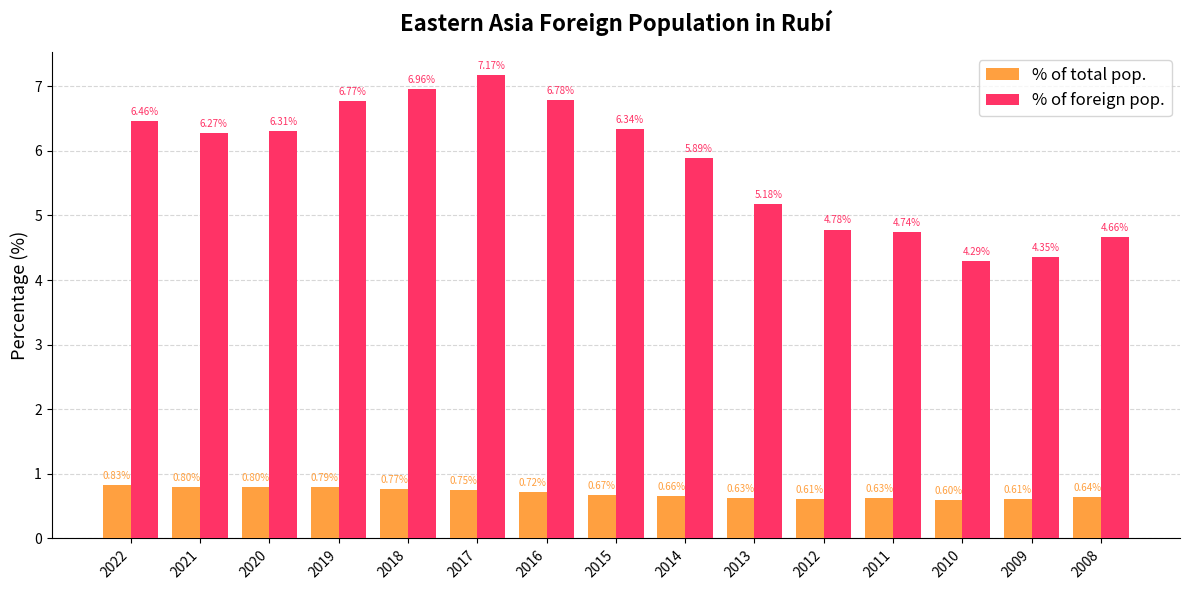

What is the sum of the % of foreign pop. values at 2012 and 2018?

11.7